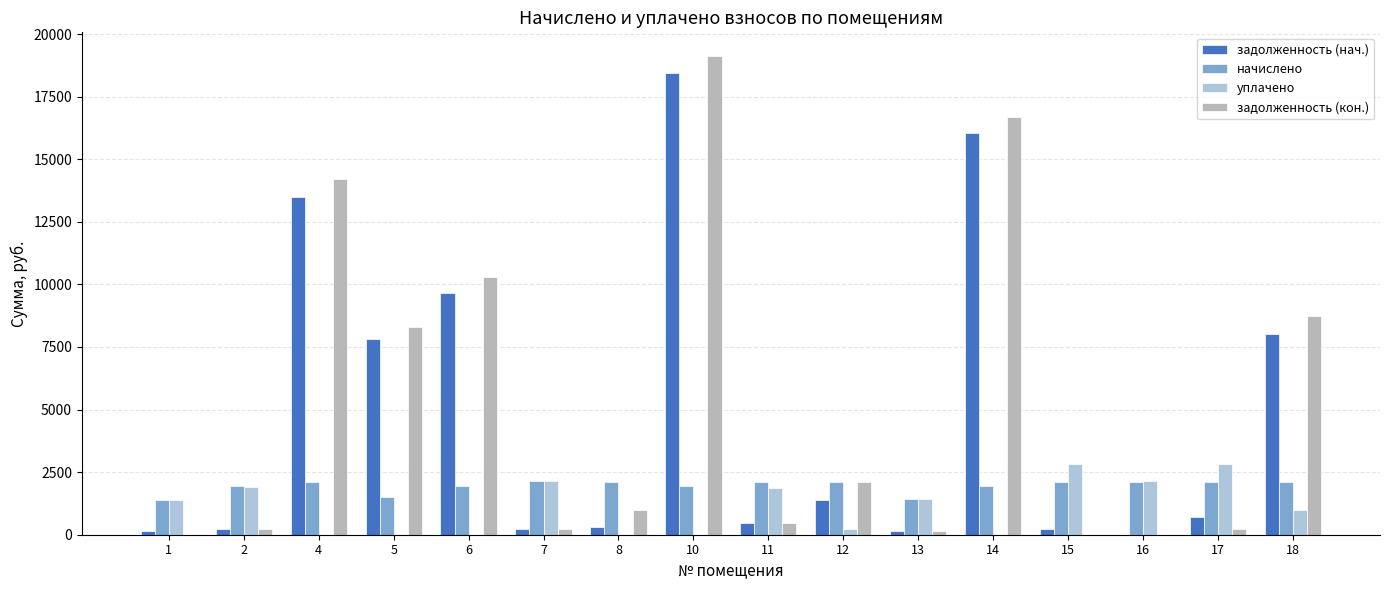

Which series has the largest range (max minus min)?

задолженность (кон.)